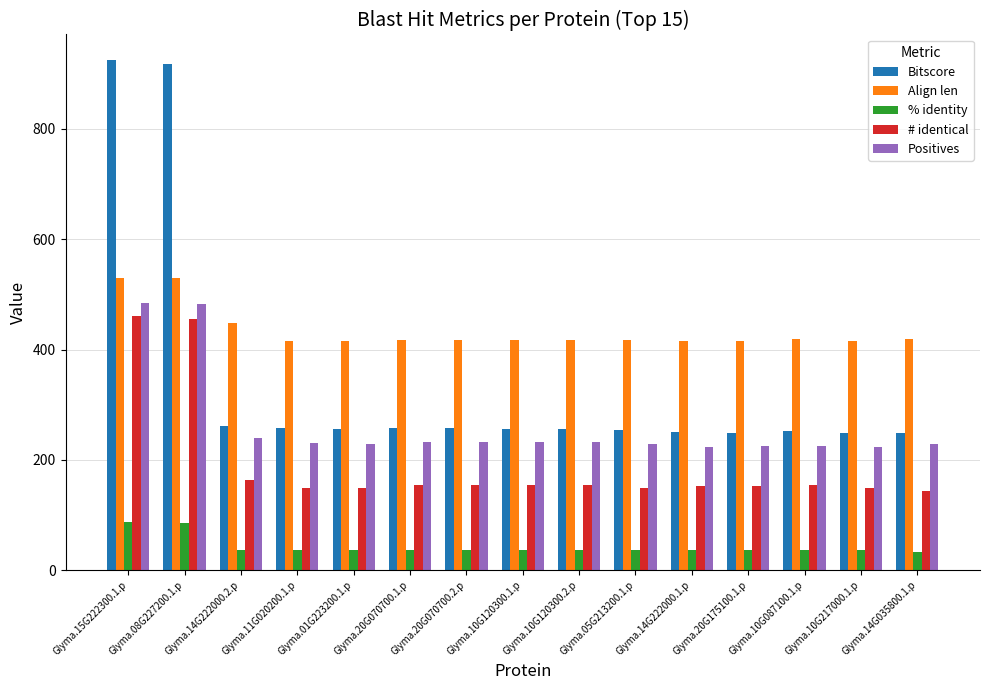

True or false: % identity has a value of 37.0 at Glyma.10G120300.2.p.

True